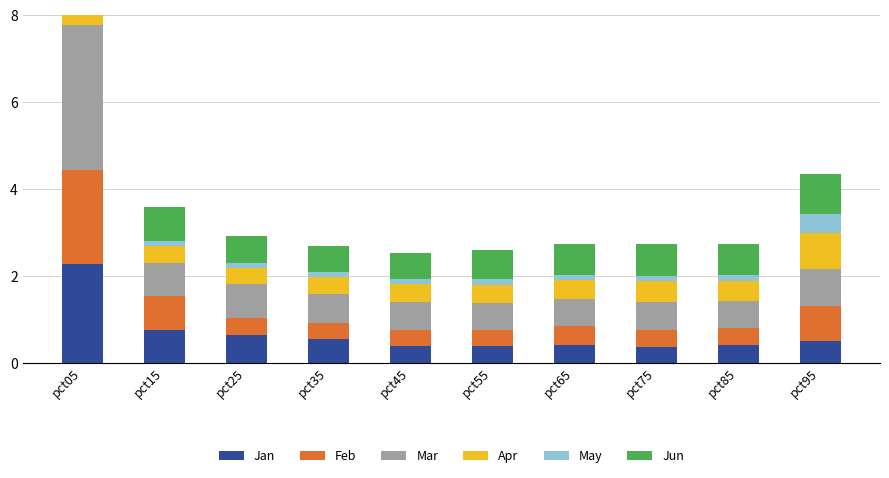

What is the value of the Jun bar at the 4th from the left?

0.6